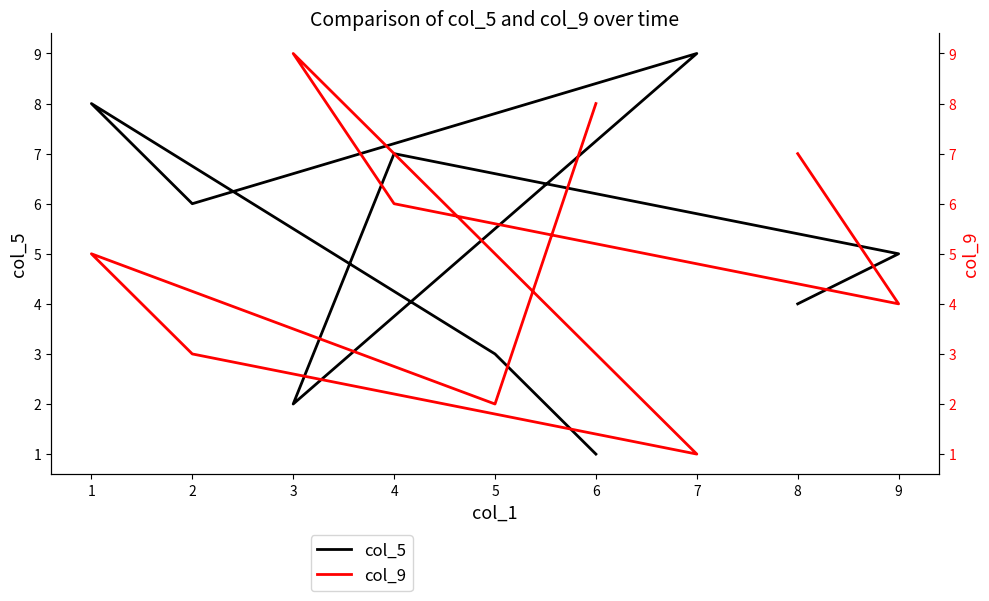

What is the maximum value for col_9?

9